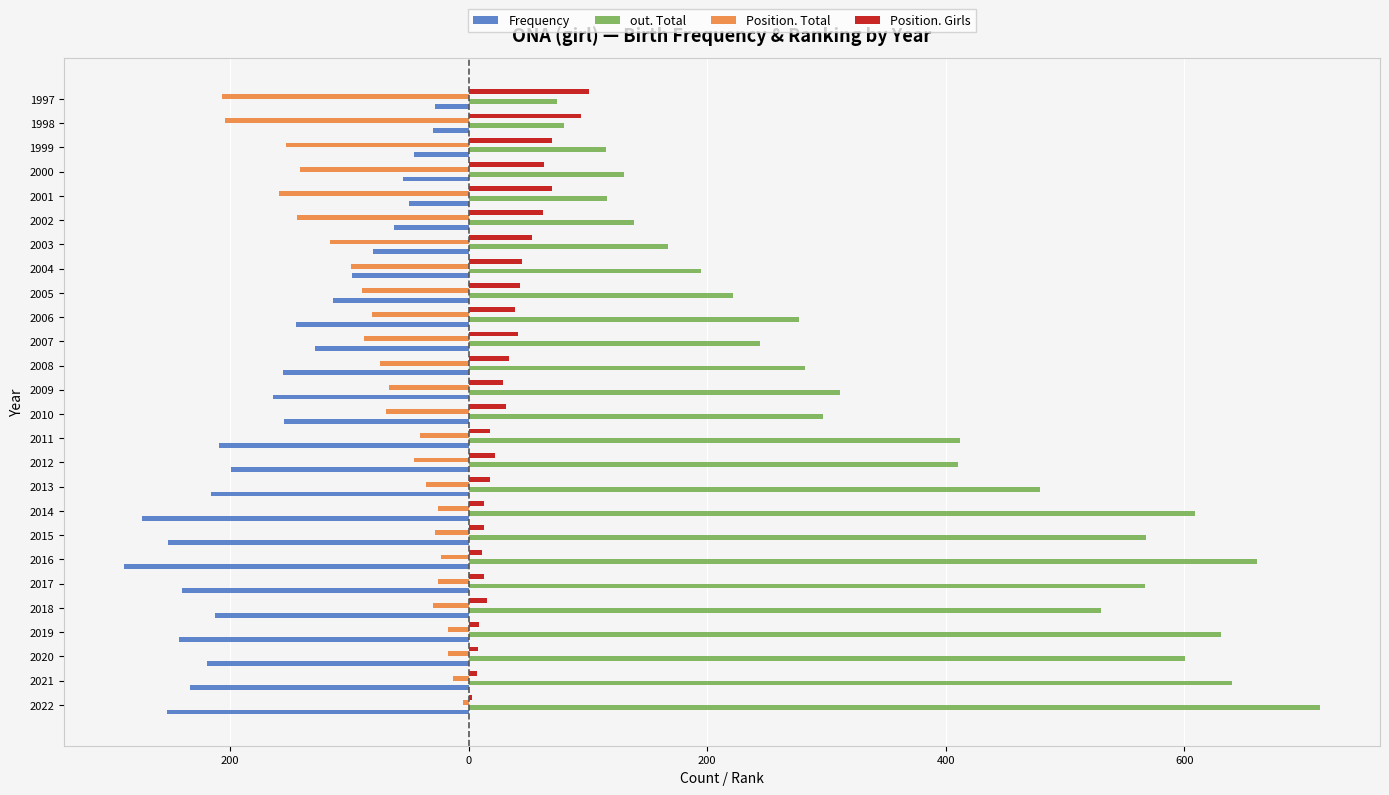

Reading right to left, what are all the values shown in this chart?

Frequency: -28	-30	-46	-55	-50	-63	-80	-98	-114	-145	-129	-156	-164	-155	-209	-199	-216	-274	-252	-289	-240	-213	-243	-219	-234	-253
out. Total: 74	80	115	130	116	139	167	195	222	277	244	282	311	297	412	410	479	609	568	661	567	530	631	601	640	714
Position. Total: -207	-204	-153	-141	-159	-144	-116	-99	-89	-81	-88	-74	-67	-69	-41	-46	-36	-26	-28	-23	-26	-30	-17	-17	-13	-5
Position. Girls: 101	94	70	63	70	62	53	45	43	39	41	34	29	31	18	22	18	13	13	11	13	15	9	8	7	3